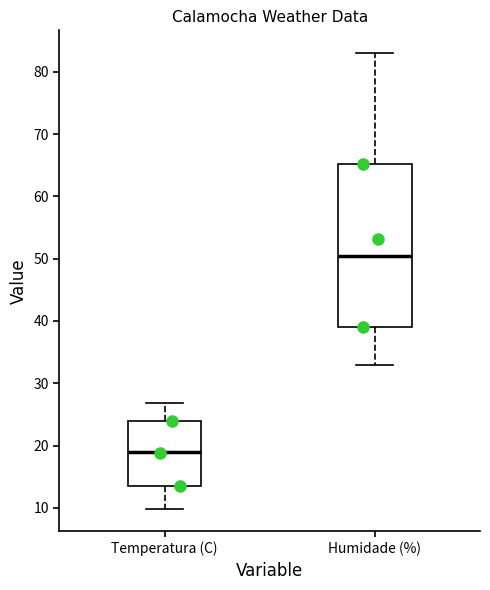

Which box is the tallest, from its lower edge to its upper edge?

Humidade (%)